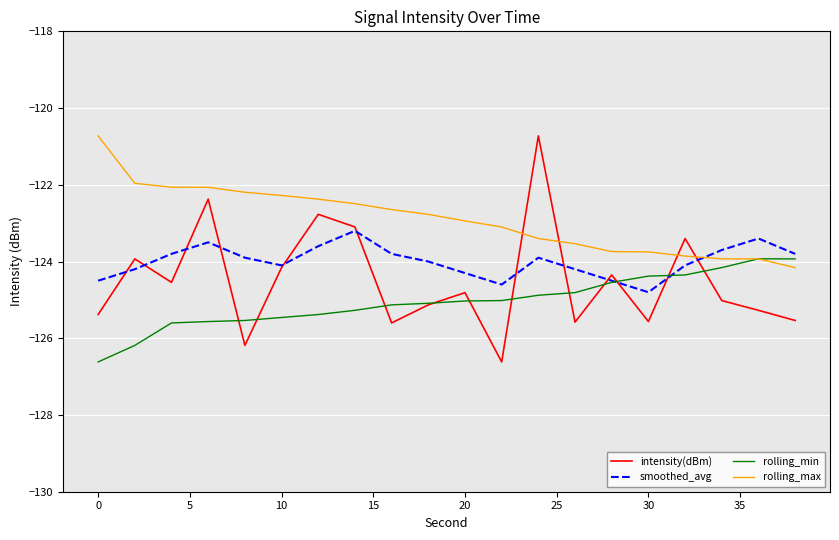

Rank the series by their average value, from highest to lowest.

rolling_max, smoothed_avg, intensity(dBm), rolling_min